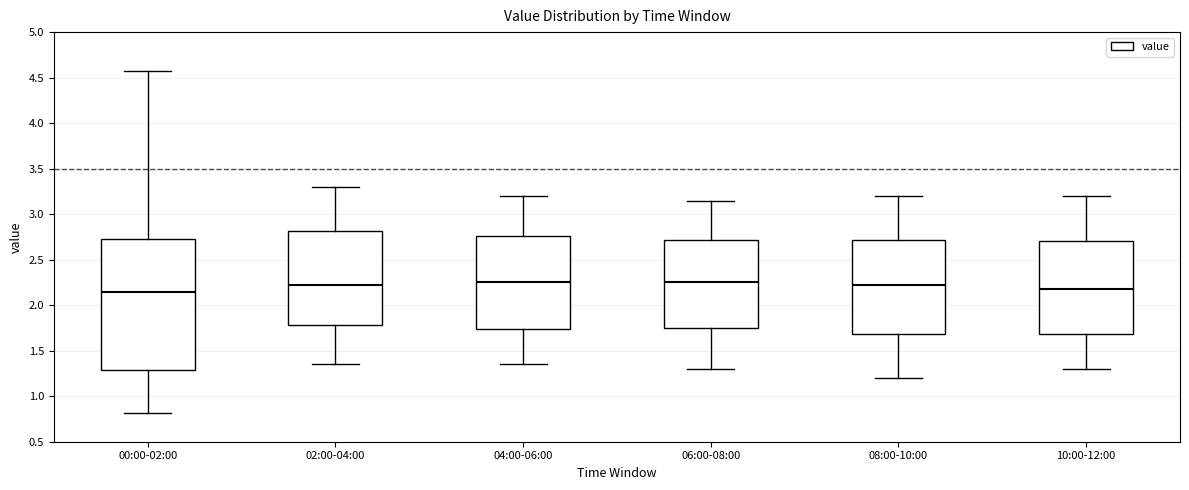

Which box is the tallest, from its lower edge to its upper edge?

00:00-02:00